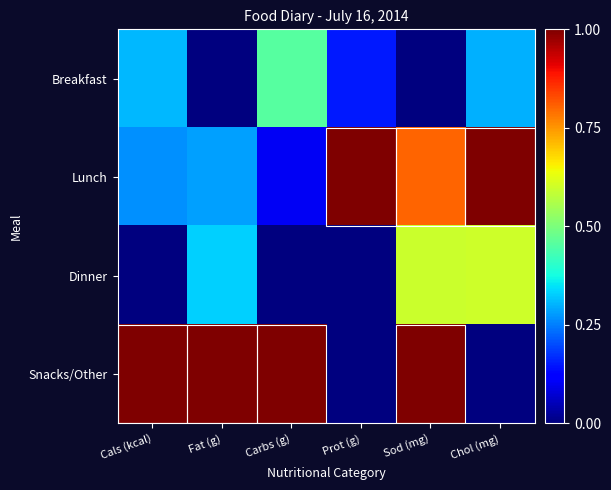

Which series has the largest range (max minus min)?

Snacks/Other